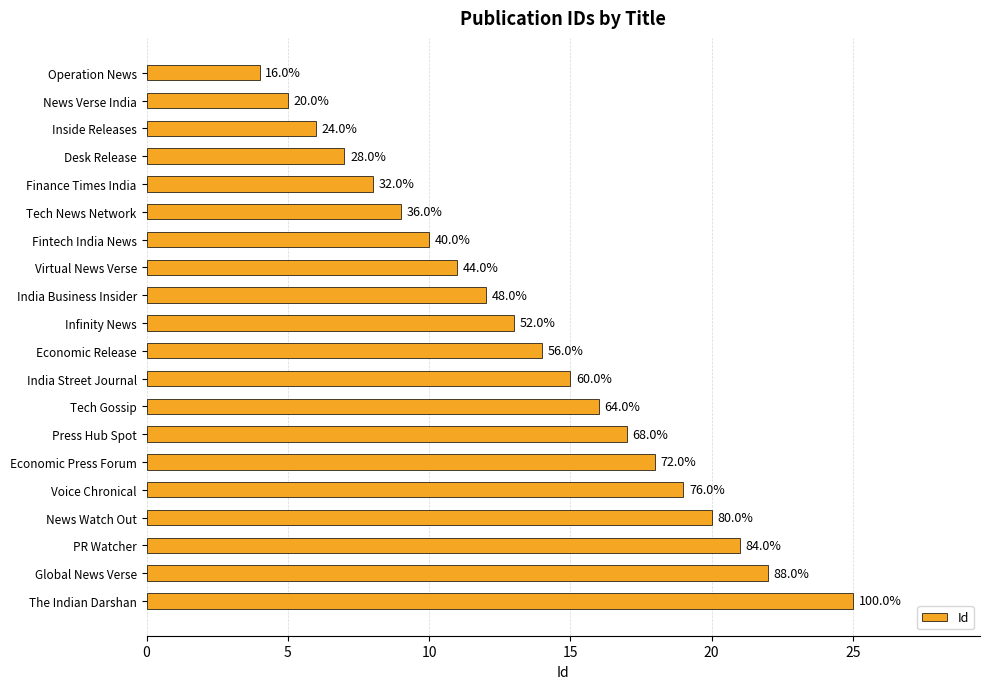

How many bars are there in total?

20